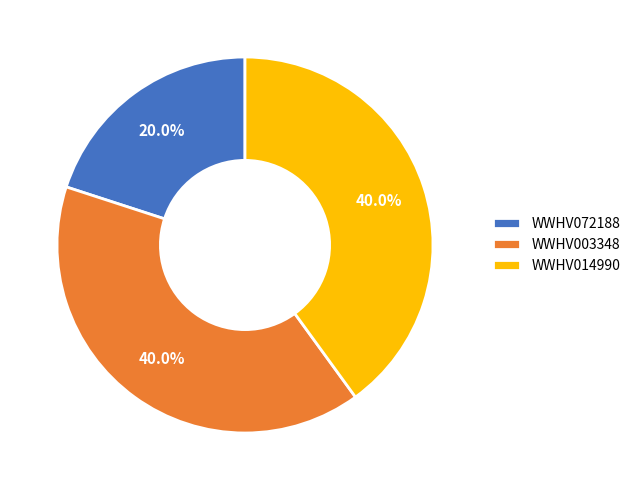

How many slices are in this pie chart?

3